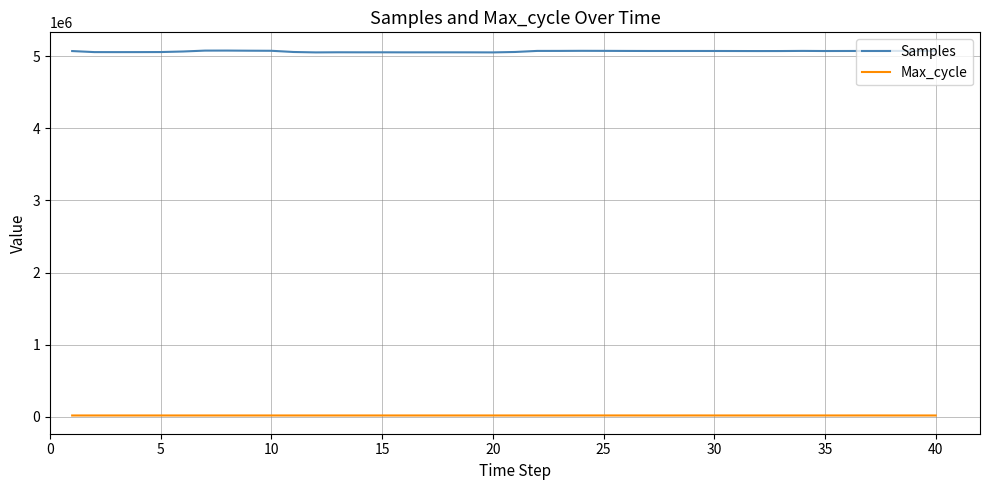

True or false: Max_cycle and Samples intersect in this chart.

False